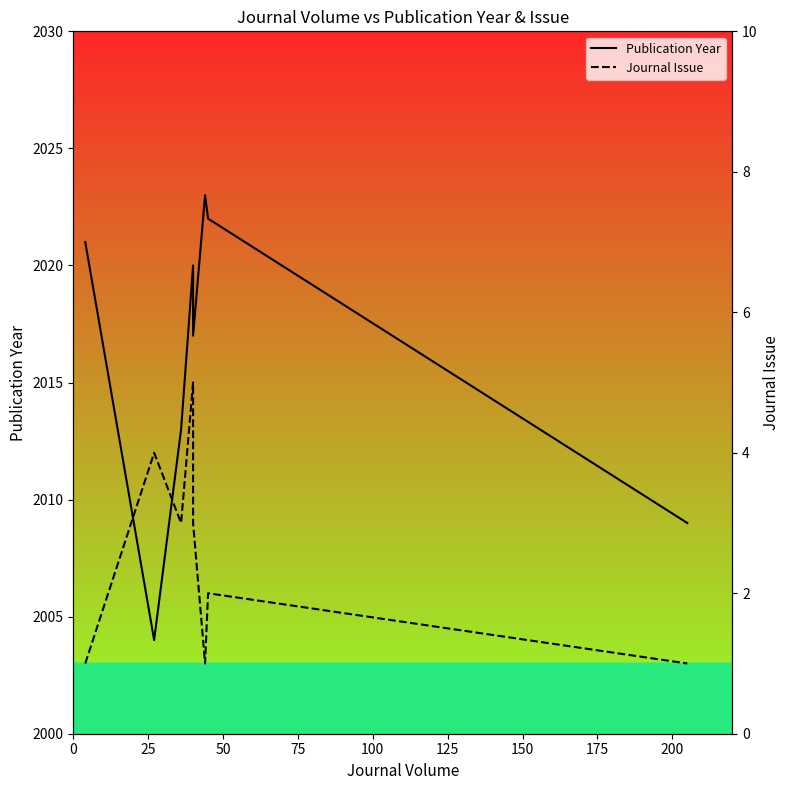

True or false: Publication Year and Journal Issue cross at least once.

False